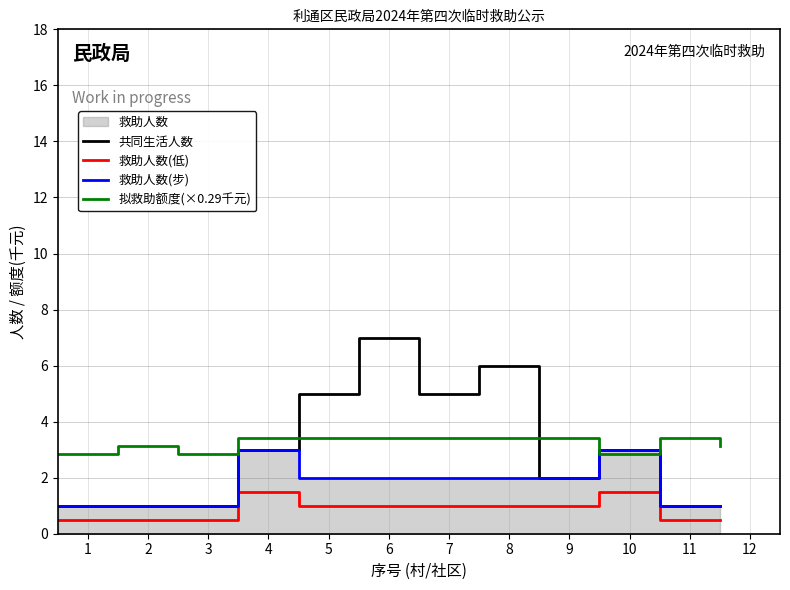

True or false: 共同生活人数 and 救助人数(低) cross at least once.

False